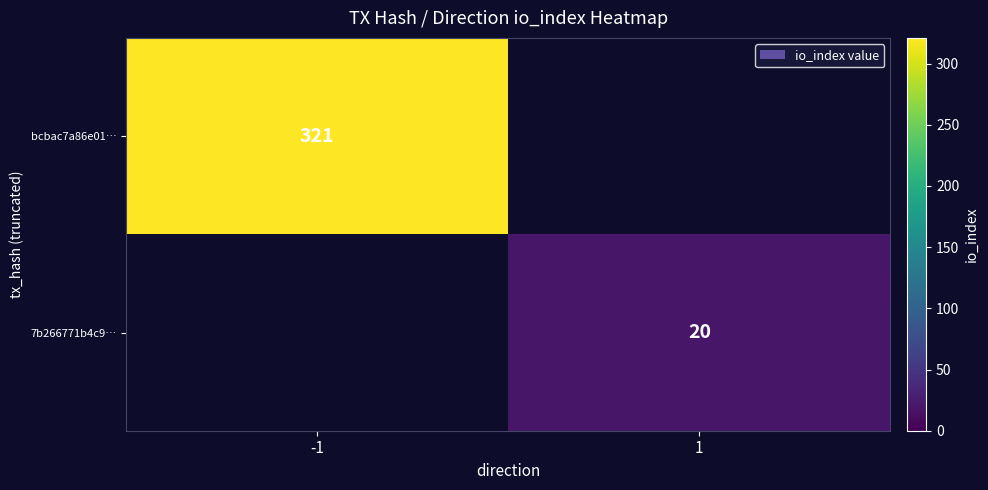

Is it true that bcbac7a86e01… equals 533 at -1?

False